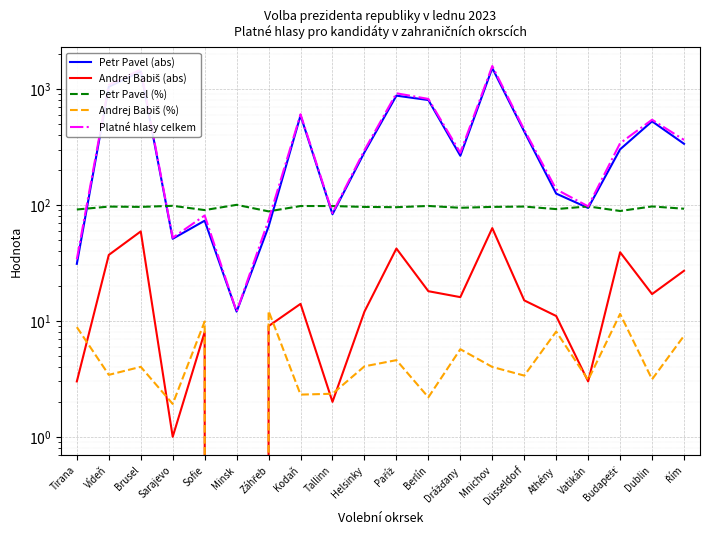

At how many categories does at least one series exceed 1131?

2